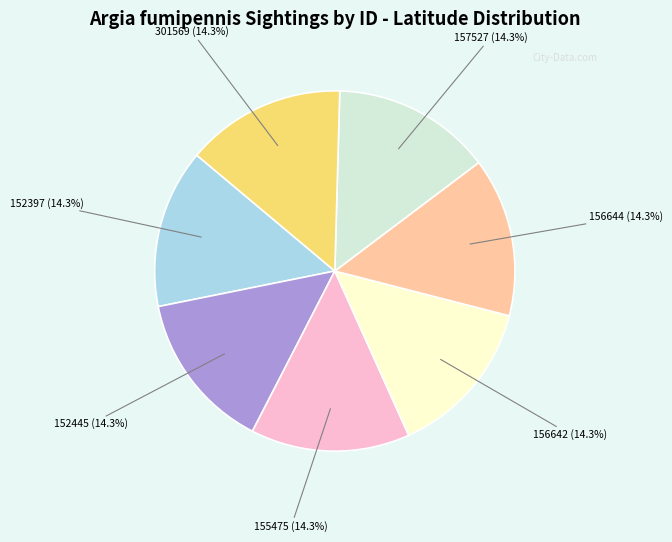

Is the sum of 152445 and 301569 greater than half?

No